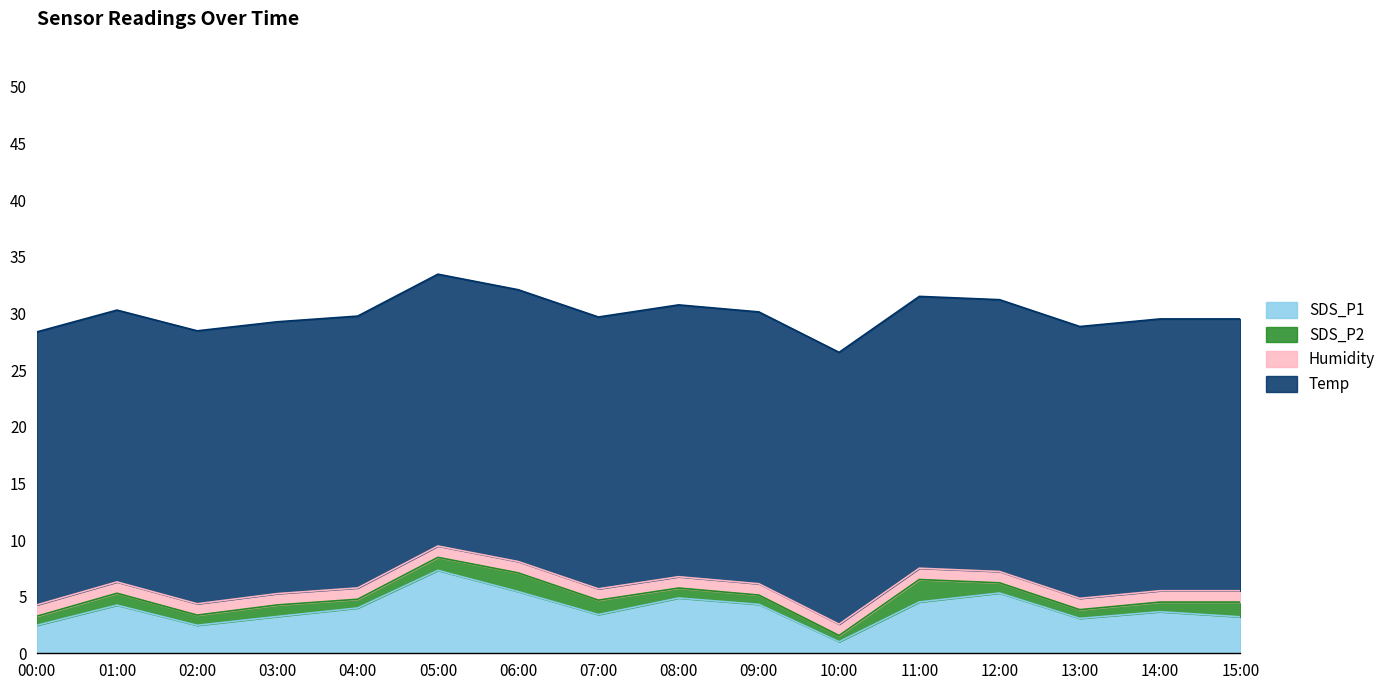

What is the difference between the highest and lowest values at 13:00?

23.2